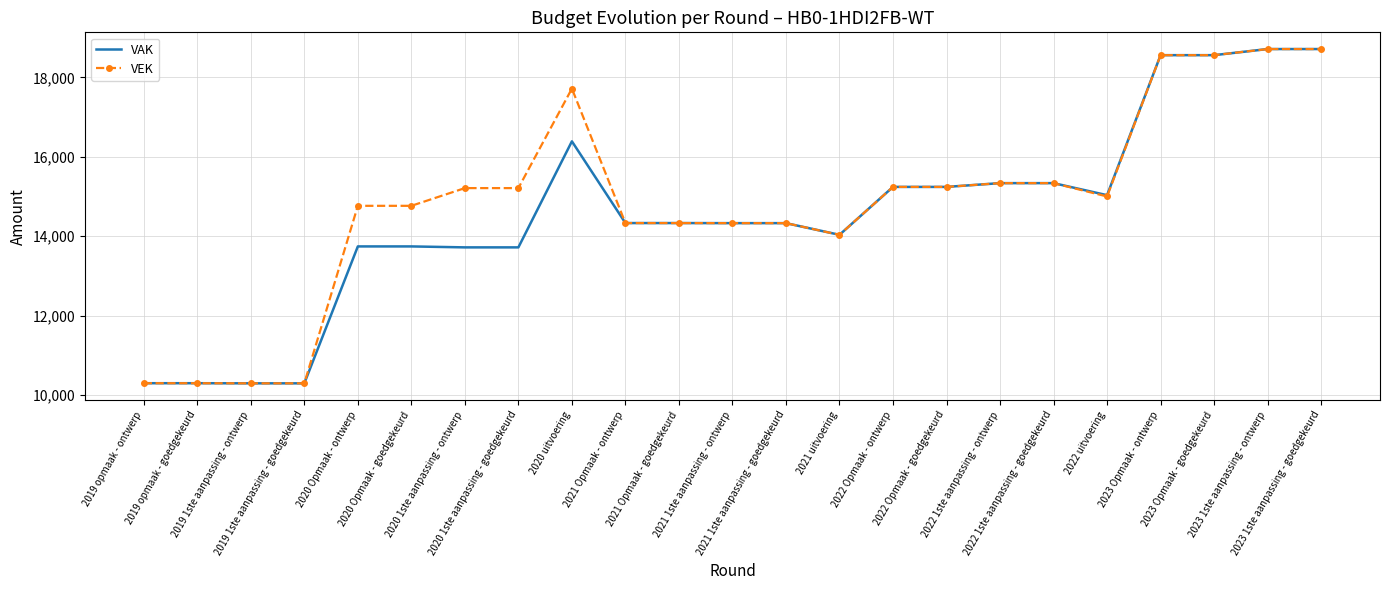

What are all the series names shown in the legend?

VAK, VEK